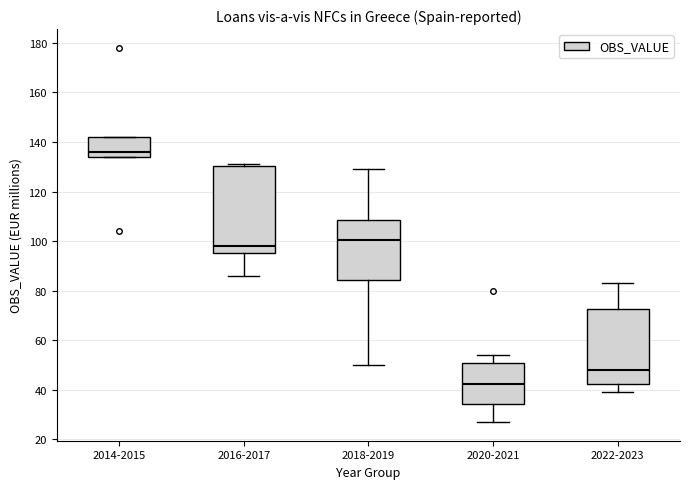

Comparing the boxes themselves (not the whiskers), which one is the tallest?

2016-2017